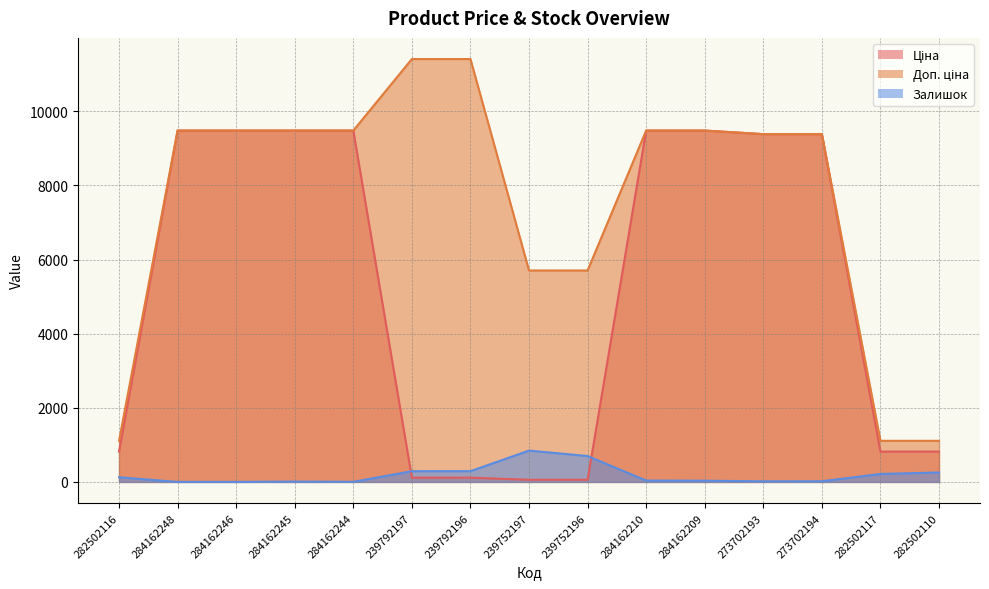

The value of Залишок at 282502117 is 214.0. True or false?

True